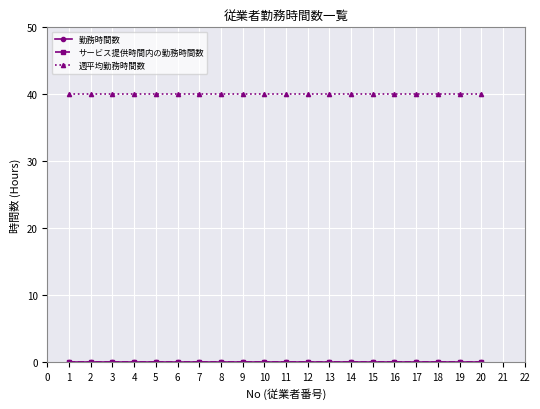

Is this an area chart (filled region under the line)?

No